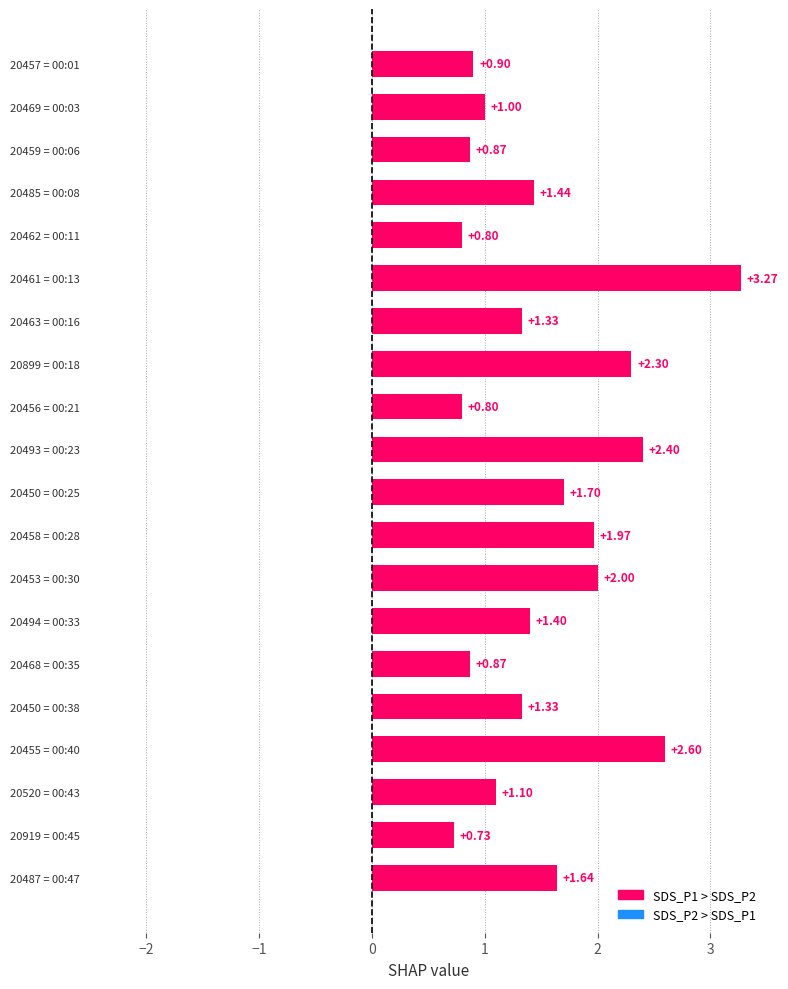

What is the average value?

1.5